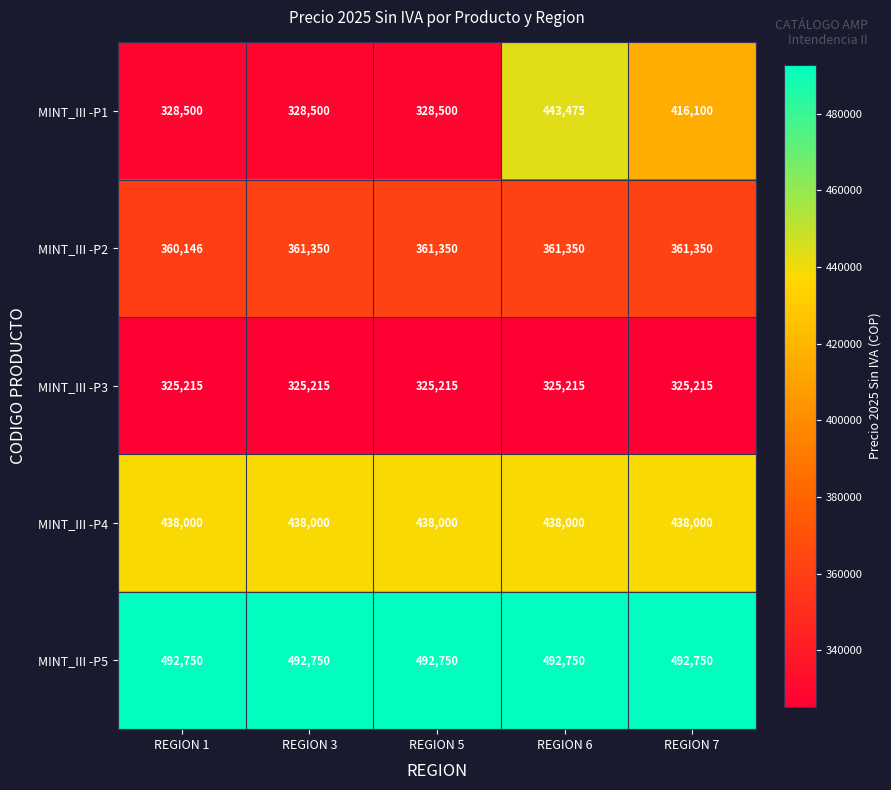

Rank the series at REGION 6 from lowest to highest value.

MINT_III -P3, MINT_III -P2, MINT_III -P4, MINT_III -P1, MINT_III -P5